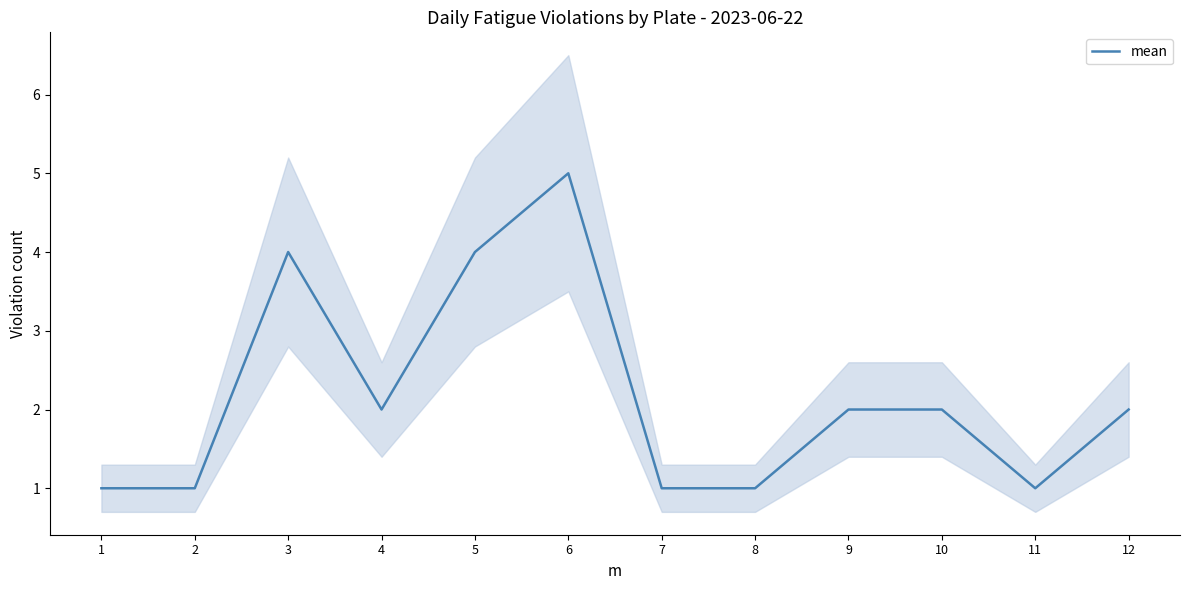

What is the ratio of the value at 4 to the value at 7?

2.0